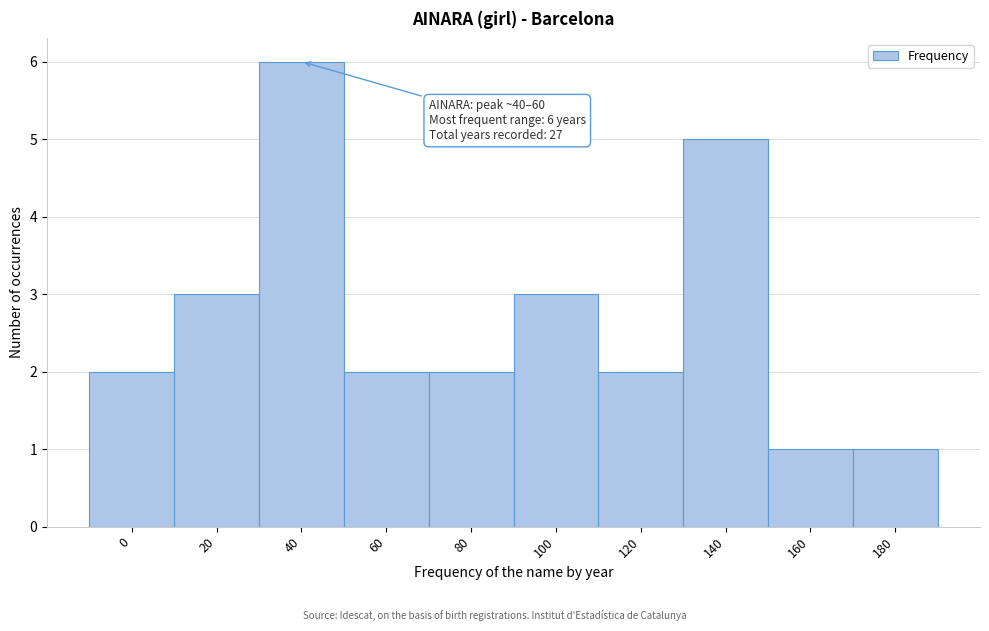

Reading right to left, transcribe all the data shown in this chart.

1	1	5	2	3	2	2	6	3	2